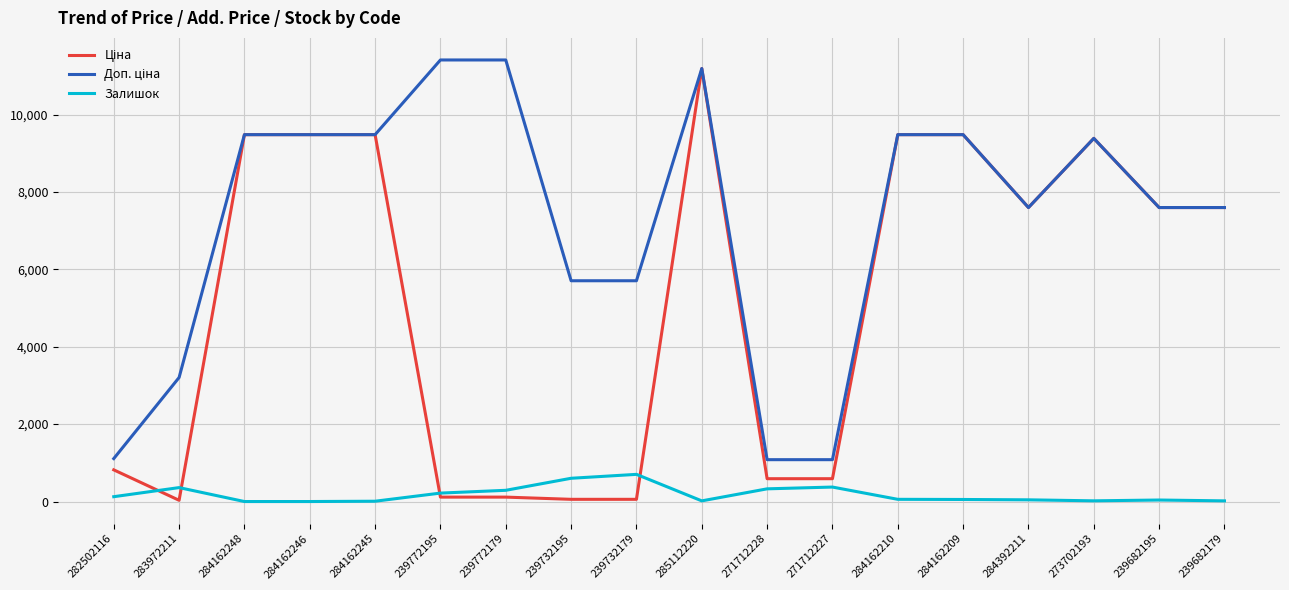

Where is the first local maximum for Залишок?

283972211